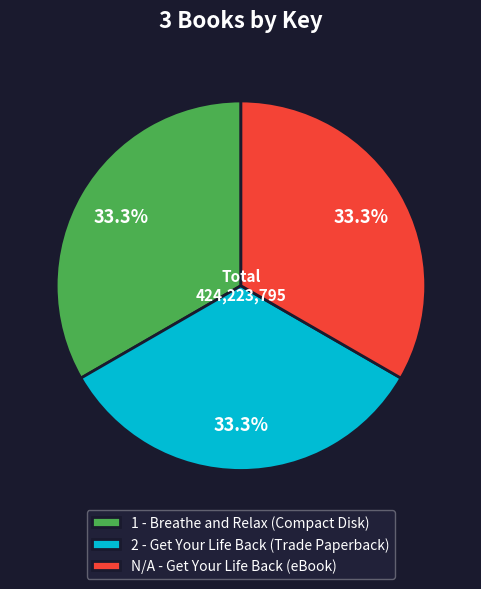

Is there any slice that represents more than half of the pie?

No